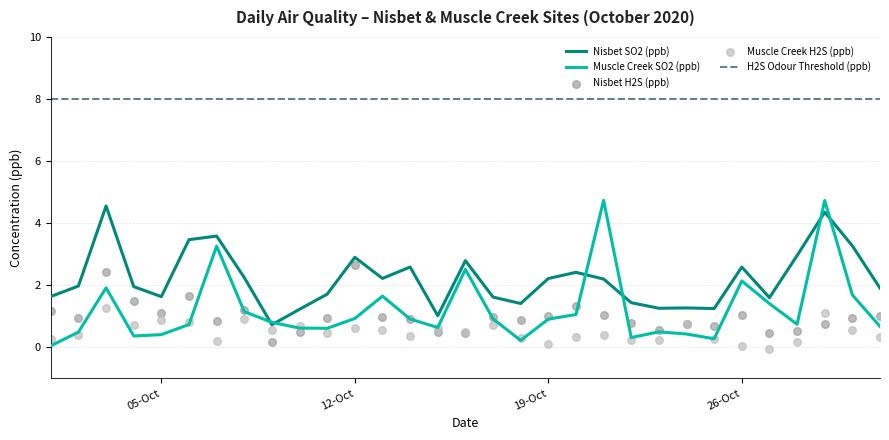

At how many categories does at least one series exceed 3?

31